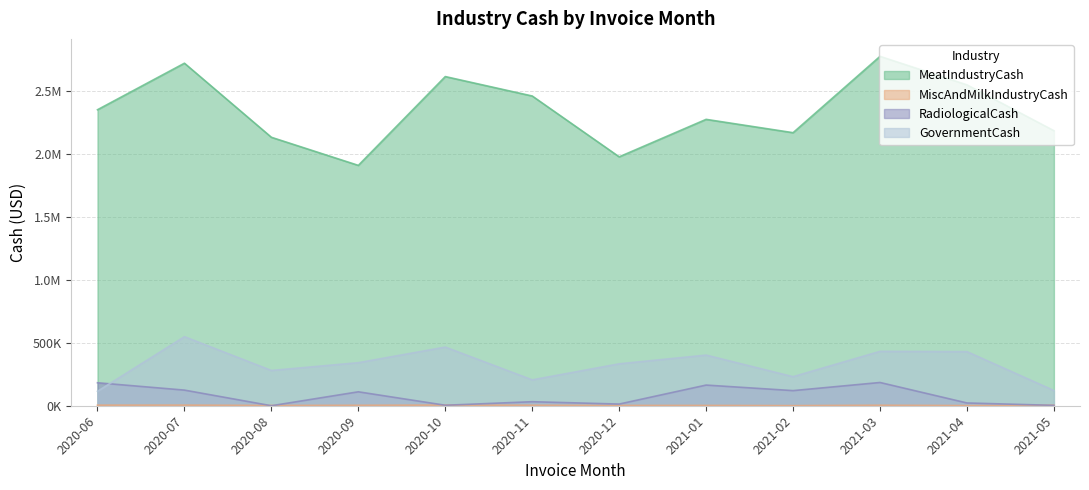

How many distinct data groups are displayed?

4